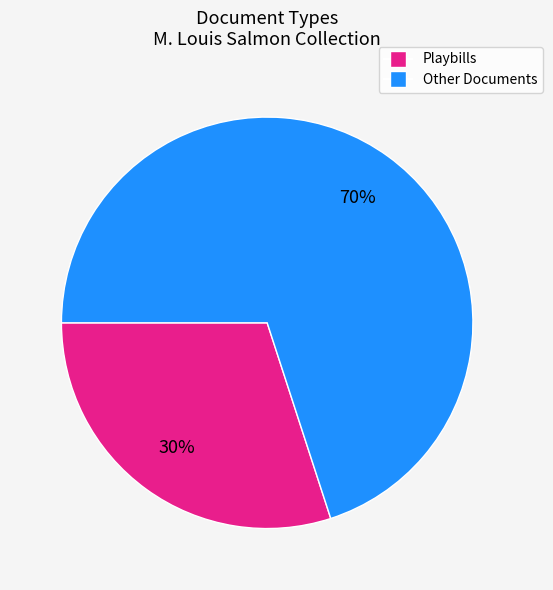

To the nearest percent, what is the average slice percentage?

50%